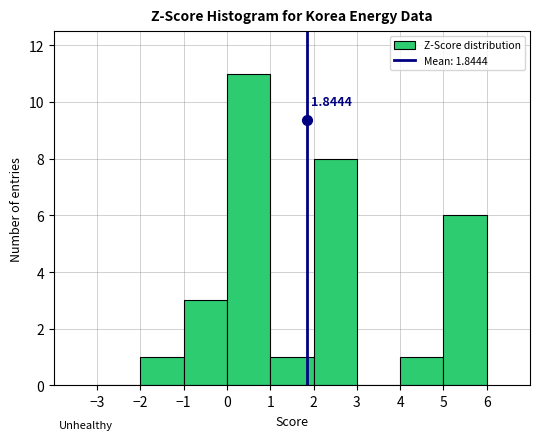

Which range on the x-axis has the tallest bar?

0 to 1